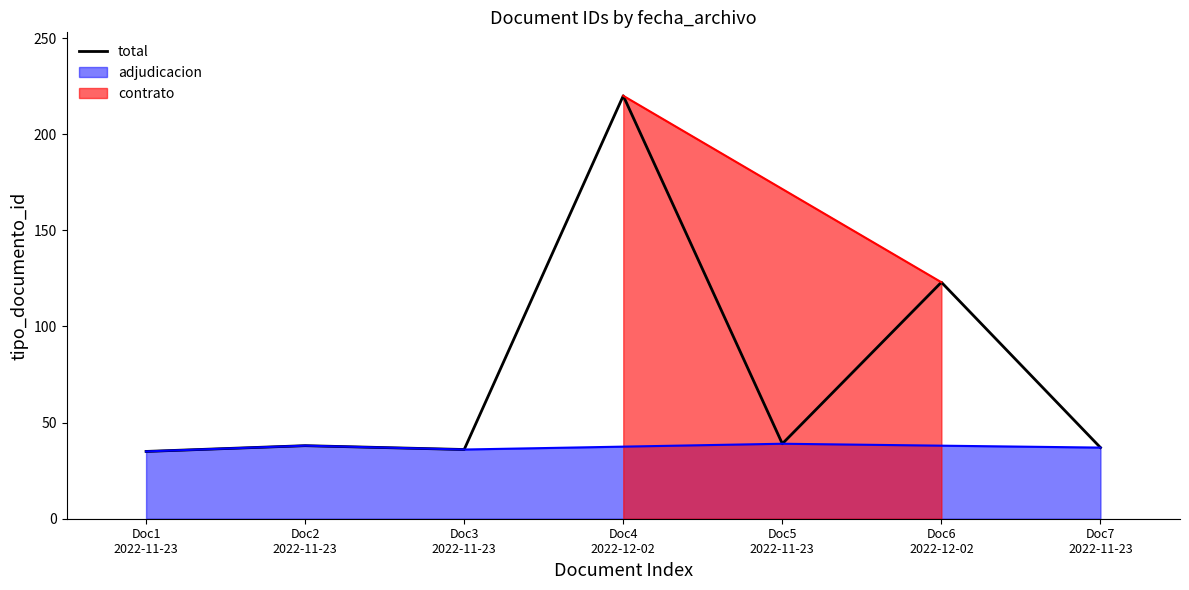

What is the label of the 4th point from the right?

Doc4
2022-12-02